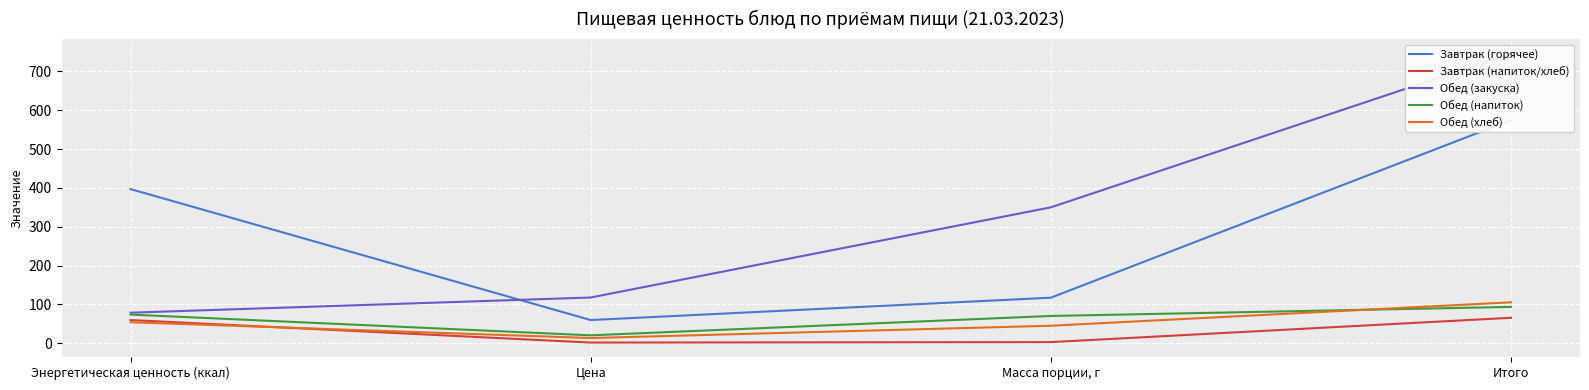

At which category does Завтрак (напиток/хлеб) reach its first local valley?

Цена